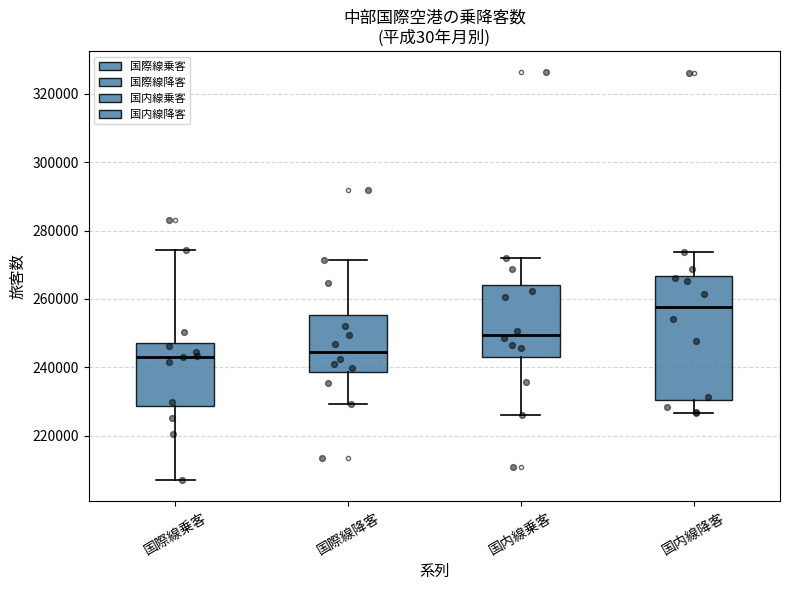

Where is the upper edge of the box for 国内線降客 on the y-axis? The values are not printed on the chart, so give them approximately, as read against the axis.

266000